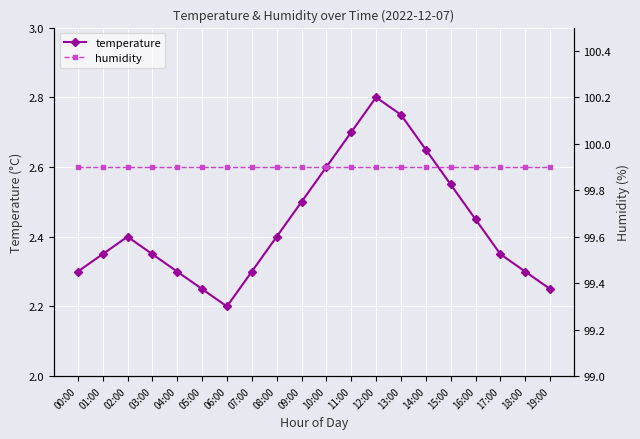

Between 00:00 and 17:00, which series saw the biggest shift?

temperature